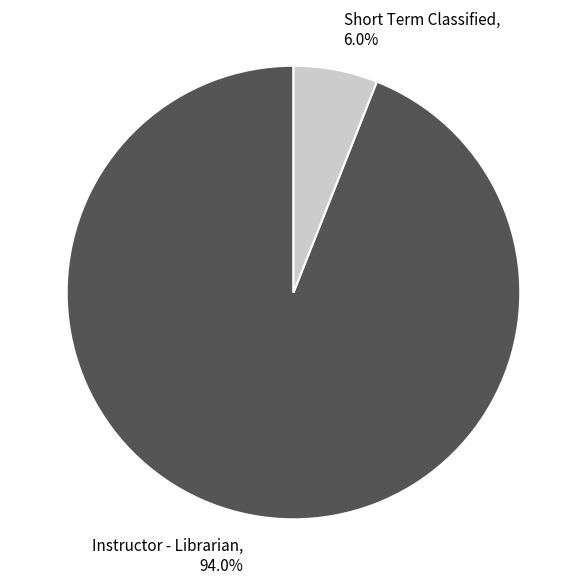

How many slices are in this pie chart?

2